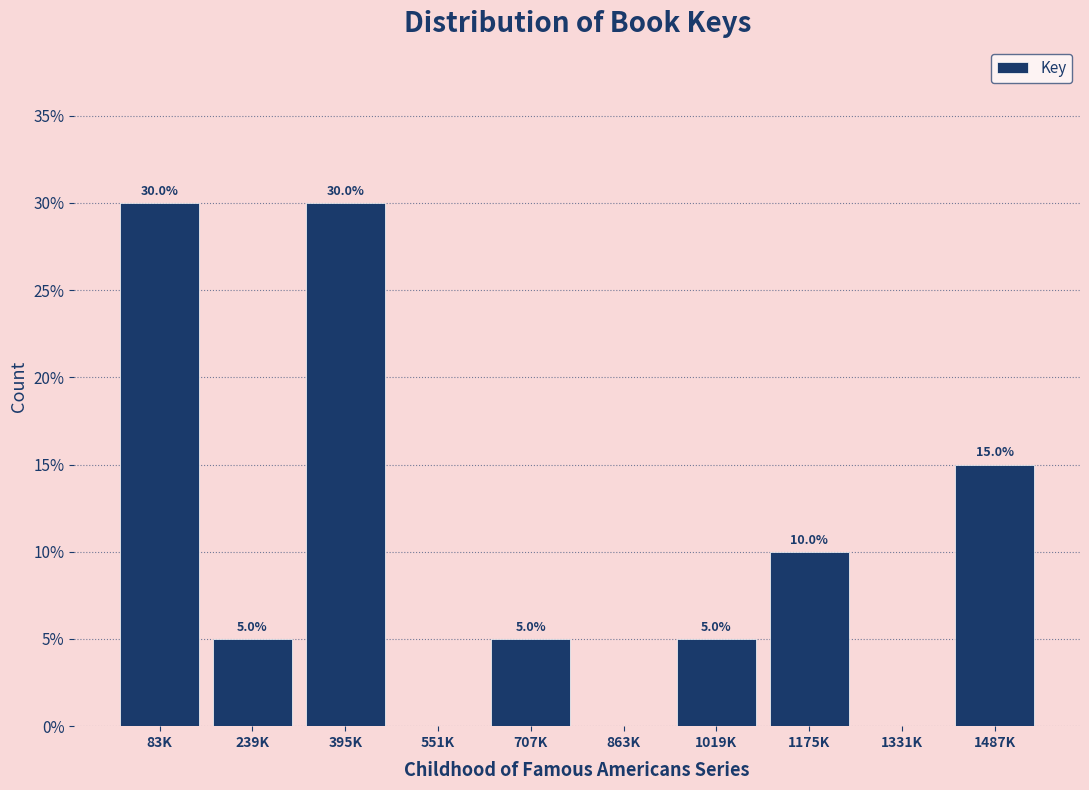

Reading left to right, list all the values displayed in this chart.

83K=30	239K=5	395K=30	551K=0	707K=5	863K=0	1019K=5	1175K=10	1331K=0	1487K=15